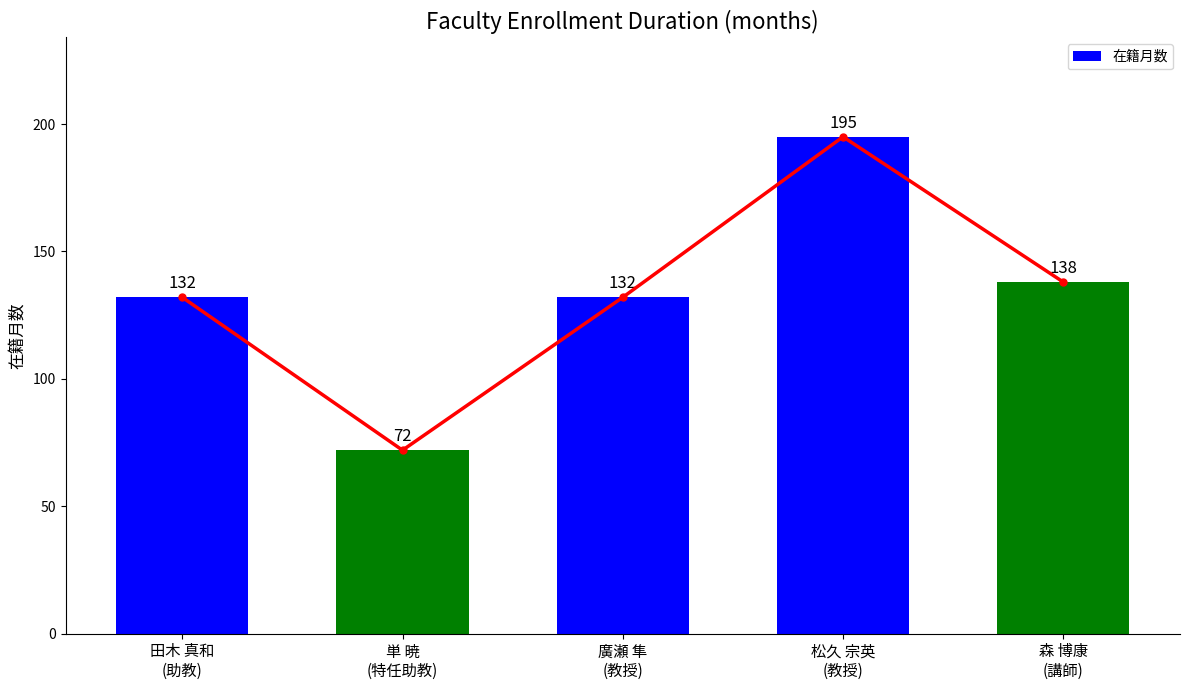

Is it true that the value at 廣瀬 隼
(教授) is 207?

False